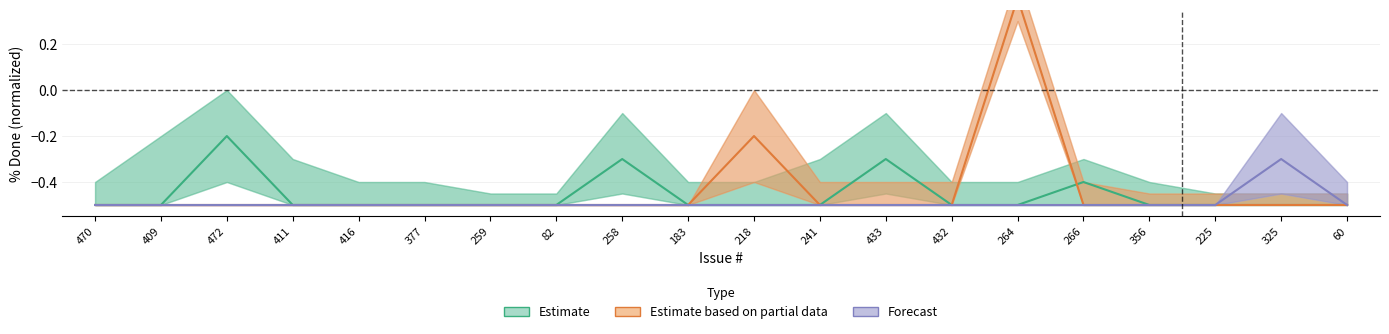

How many values in the Estimate based on partial data series are below 0?

19